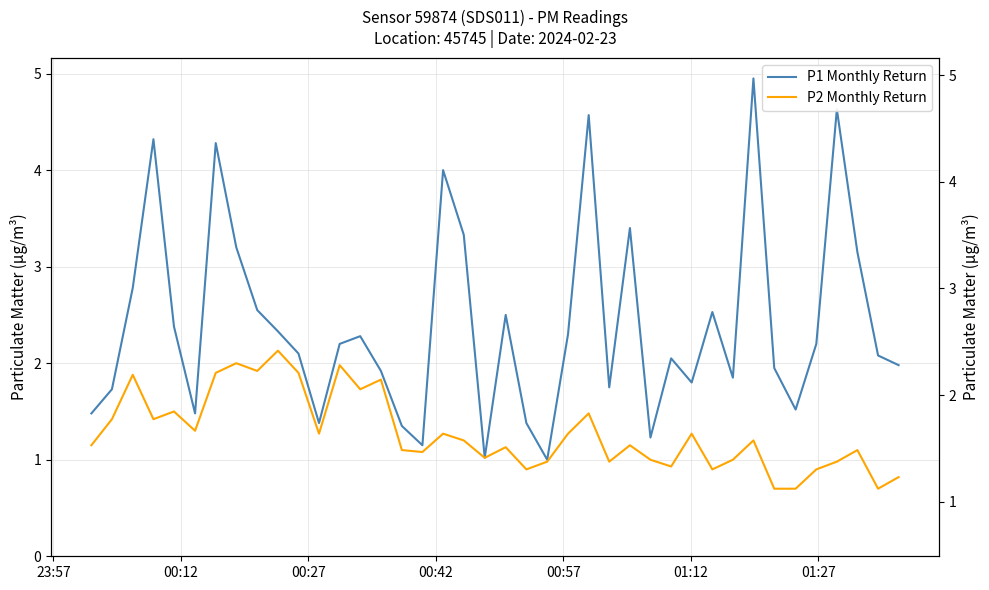

True or false: P2 Monthly Return and P1 Monthly Return intersect in this chart.

False